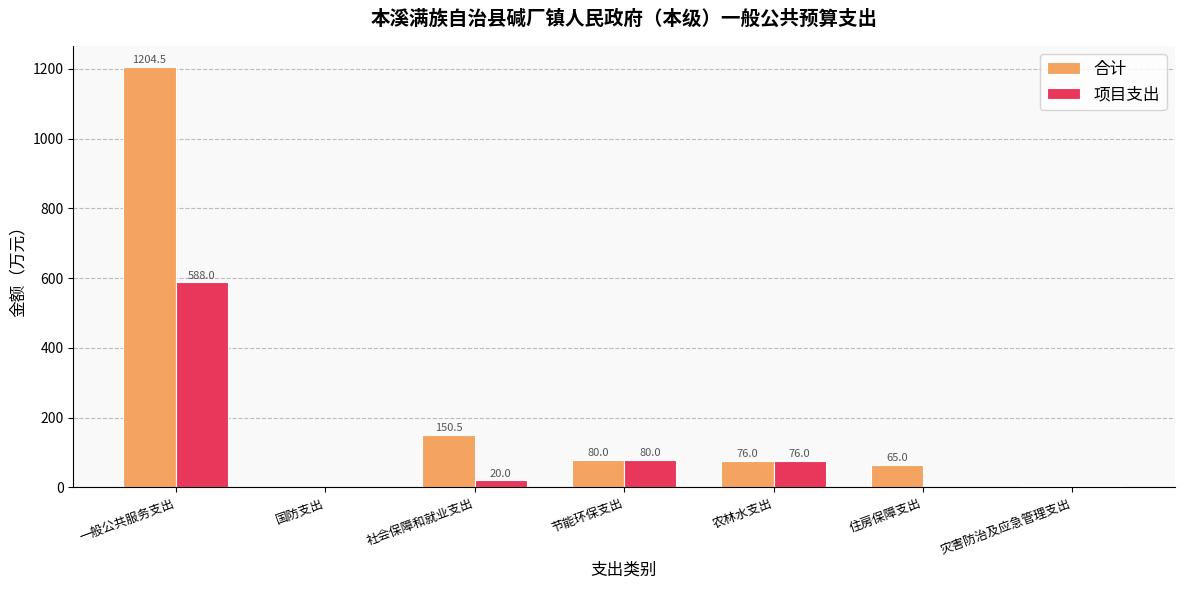

Is the value of 合计 at 社会保障和就业支出 greater than the value of 项目支出 at 一般公共服务支出?

No